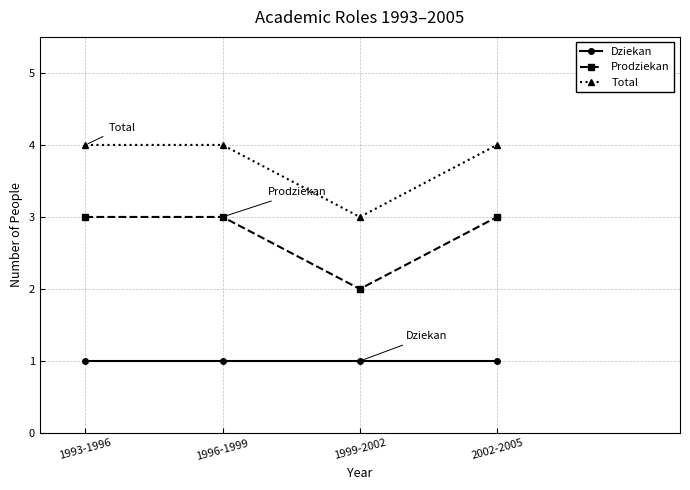

What is the difference between the highest and lowest values at 1993-1996?

3